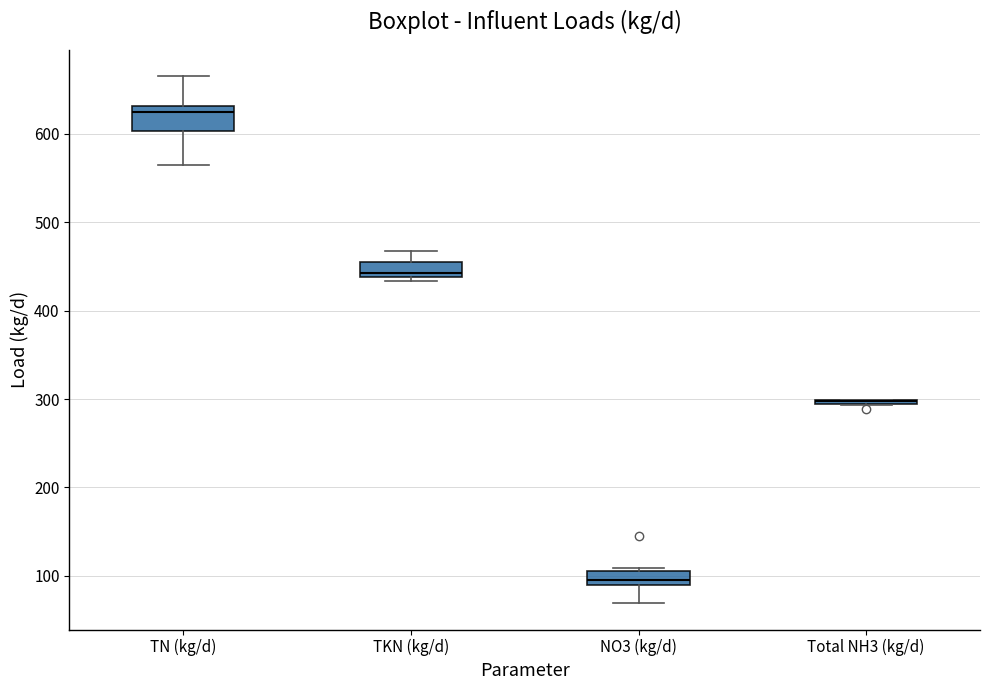

Where is the lower edge of the box for NO3 (kg/d) on the y-axis? The values are not printed on the chart, so give them approximately, as read against the axis.

90